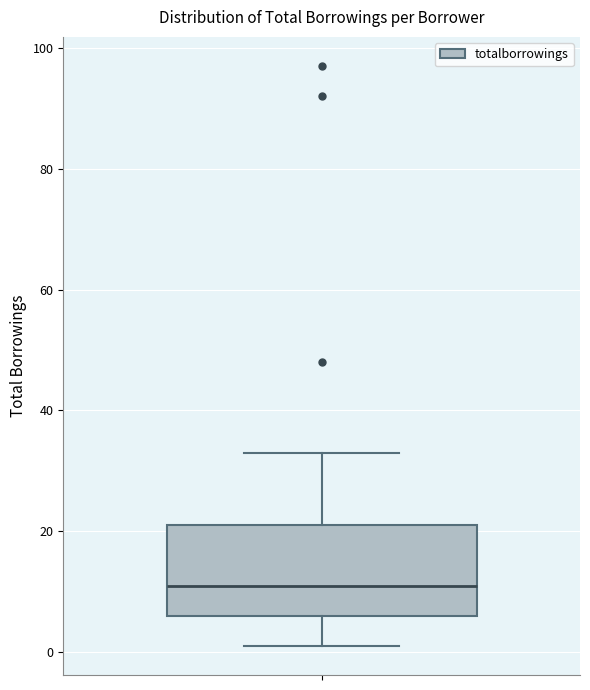

Transcribe this box plot: give where the median line is, the range the box spans, and where the two whiskers end, as read against the y-axis. The values are not printed on the chart, so give them approximately, as read against the axis.

median 12, box 6 to 22, whiskers 2 to 34